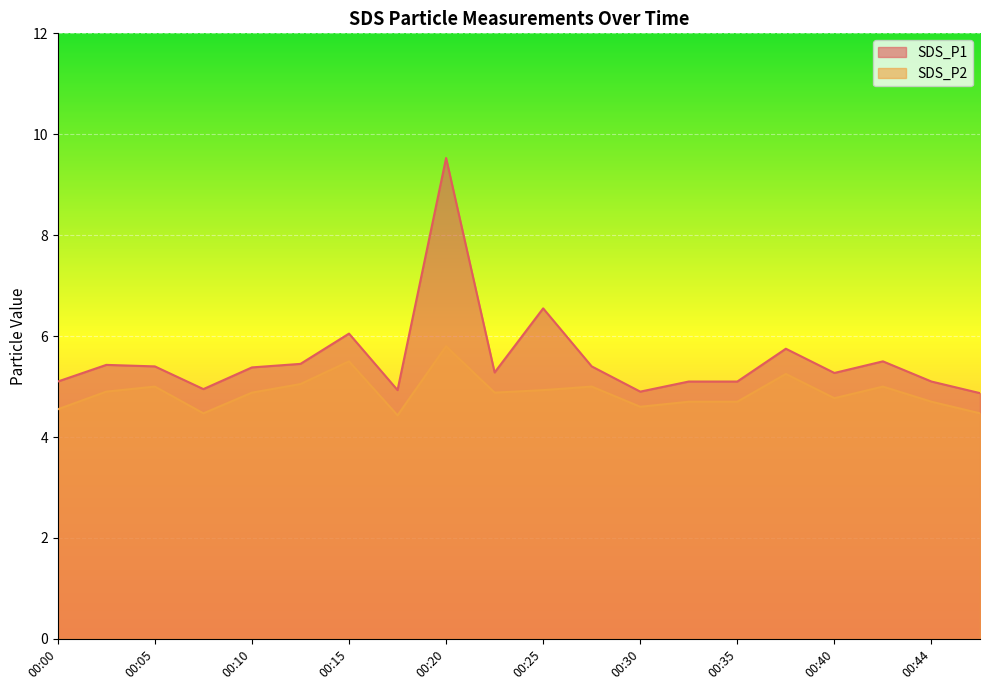

Rank the series at 00:07 from lowest to highest value.

SDS_P2, SDS_P1